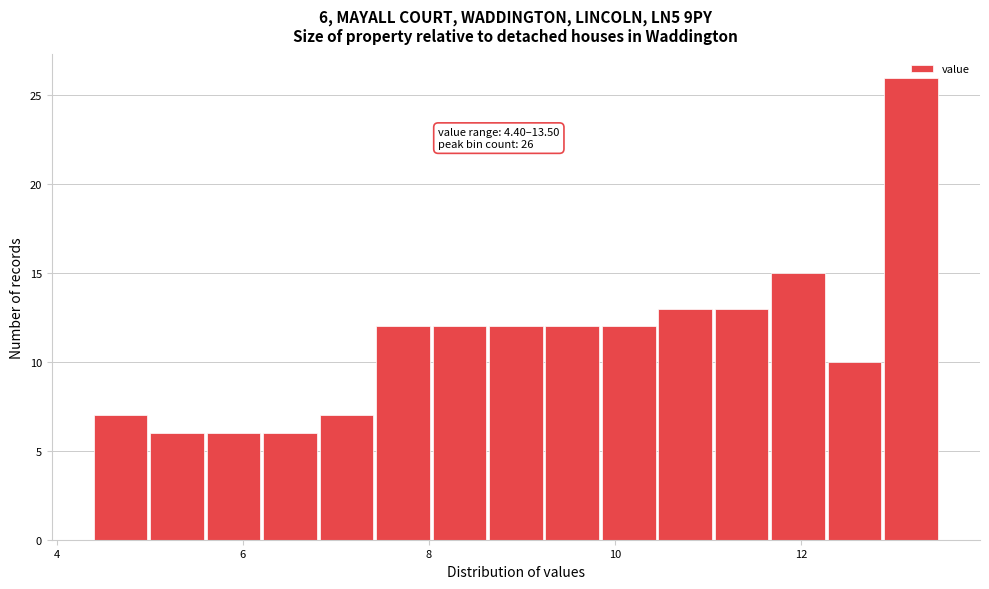

Around what value on the x-axis is the tallest bar? Give the approximate position of its centre, as read against the axis.

13.2